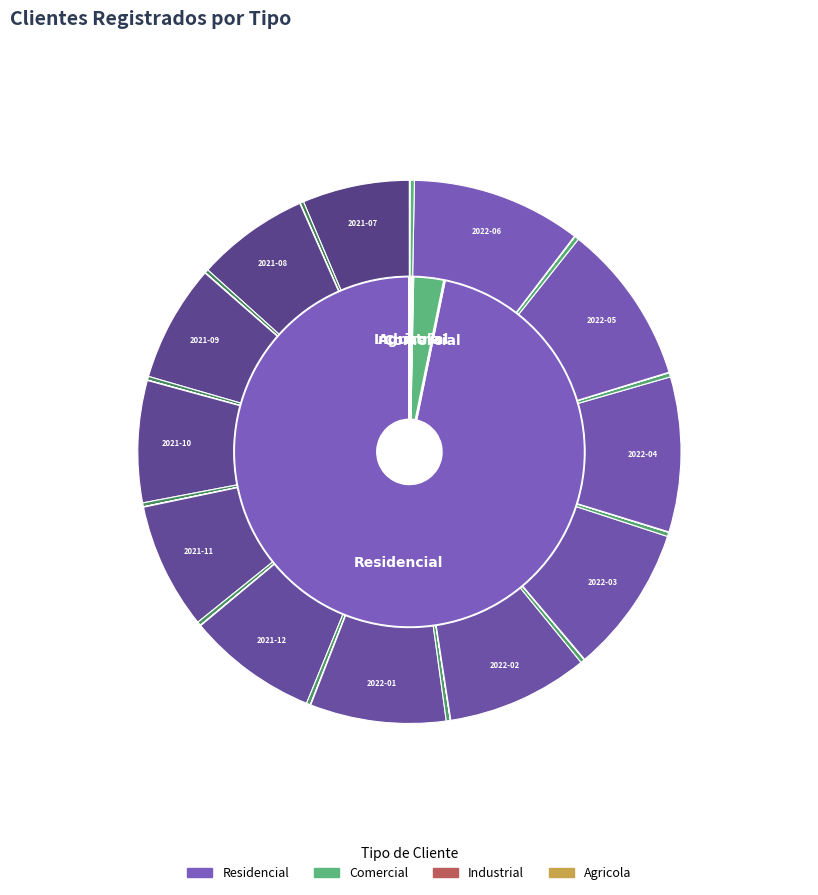

Which category has the biggest portion of the pie?

2022-06